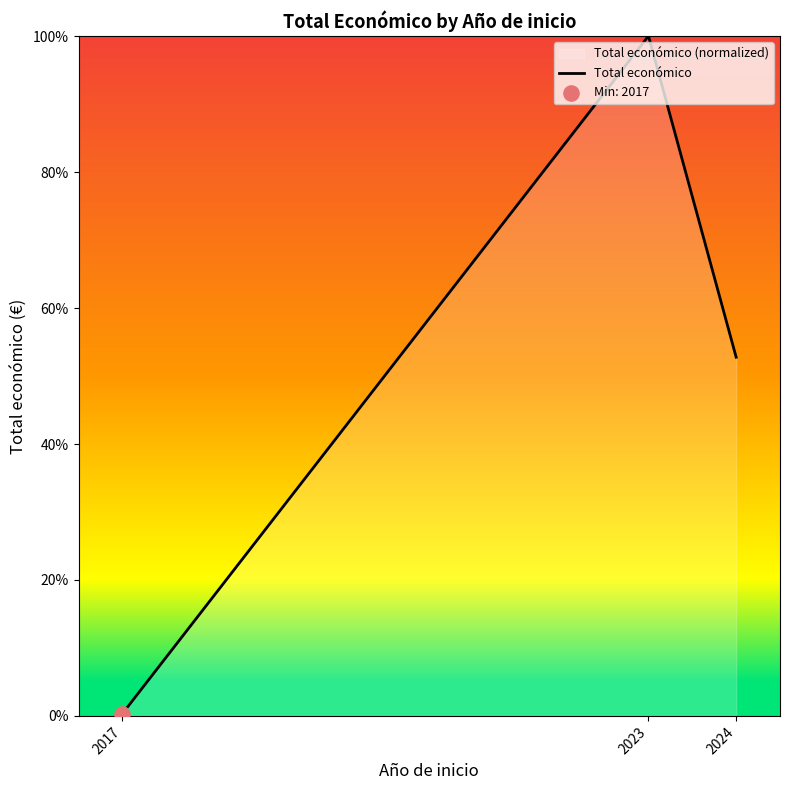

What is the change in value from 2023 to 2024?

-47.2